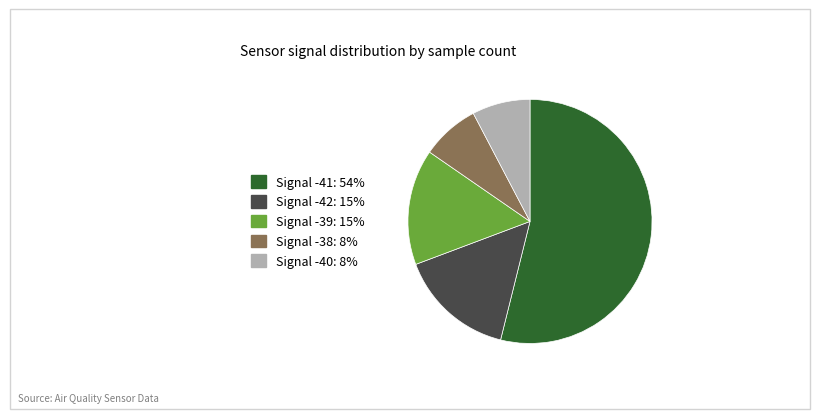

Does any single category account for the majority?

Yes